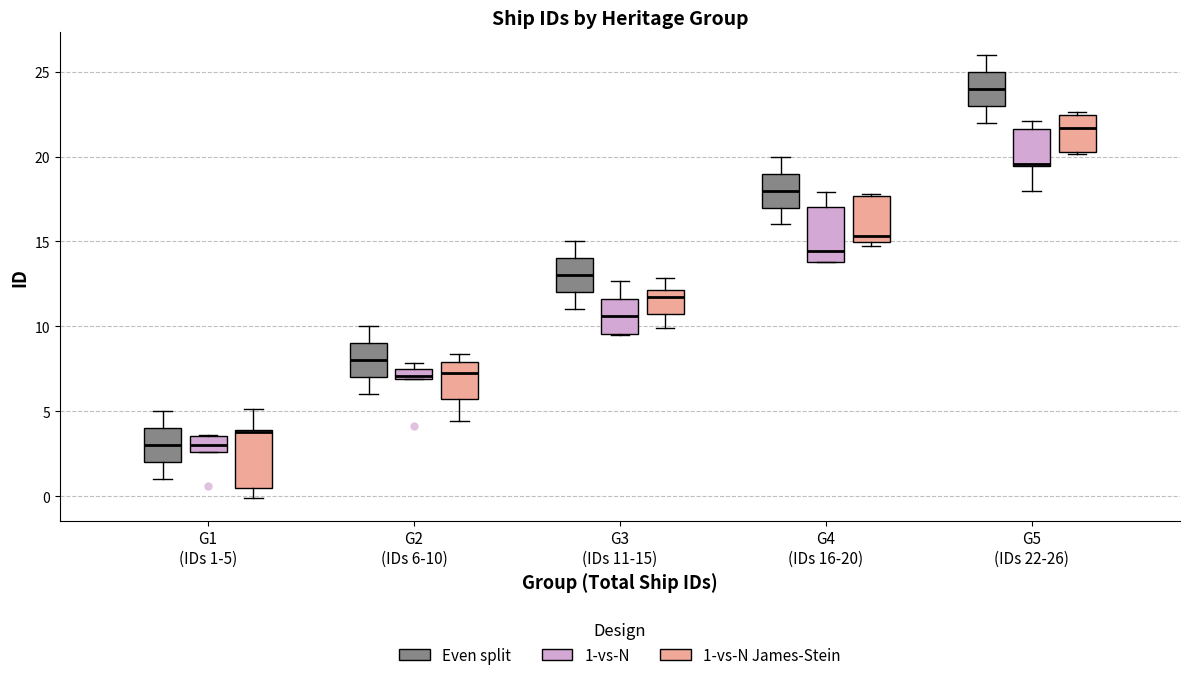

Where does the upper whisker of the box for G4 (IDs 16-20) (Even split) end on the y-axis? The values are not printed on the chart, so give them approximately, as read against the axis.

20.0